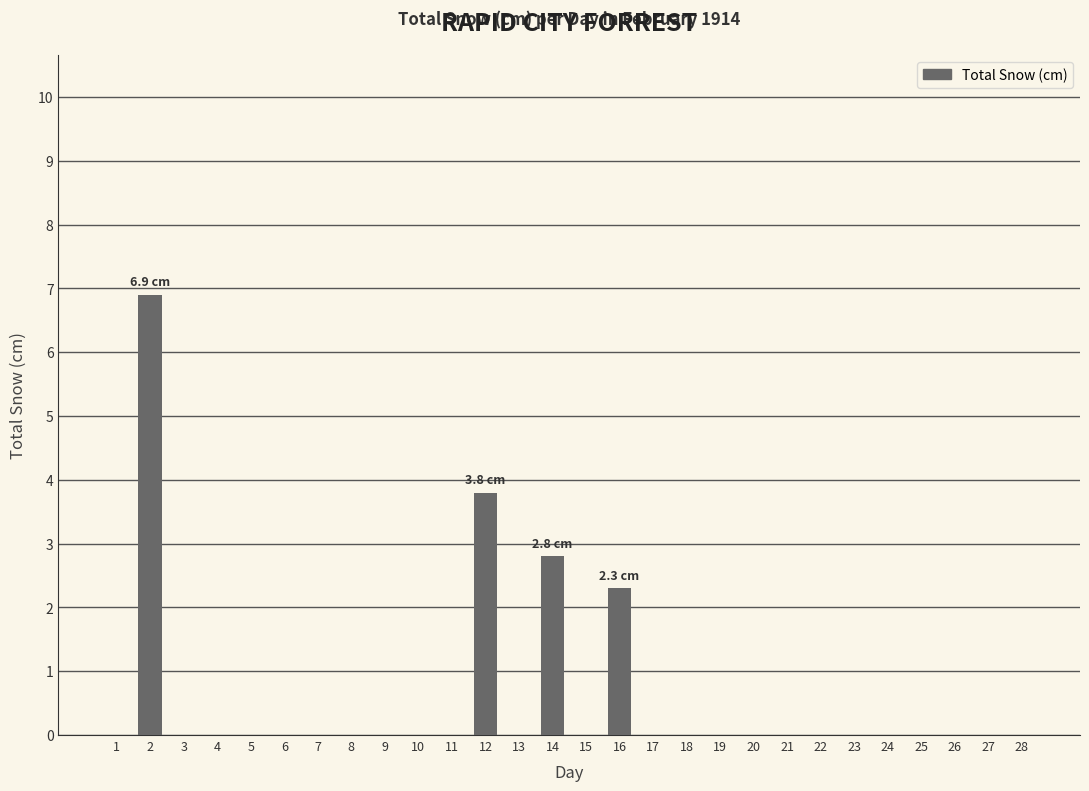

The value at 11 is 0.0. True or false?

True